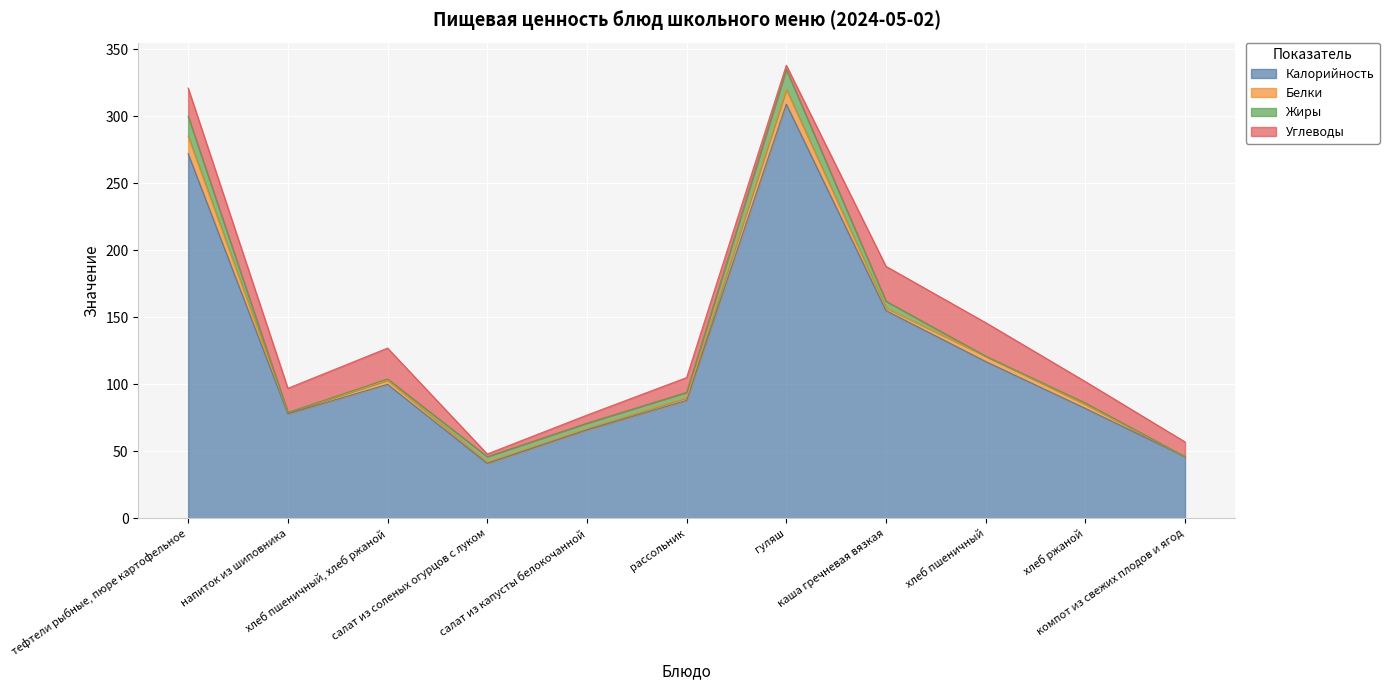

At how many categories does at least one series exceed 61?

9